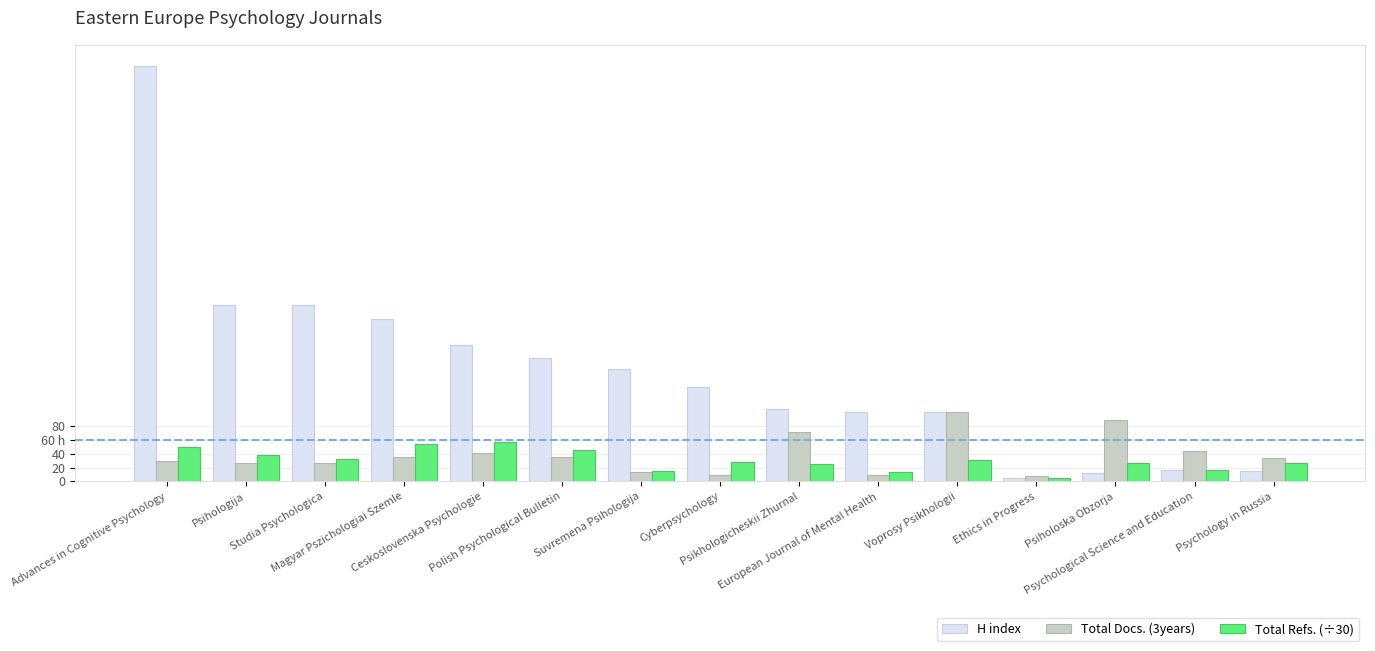

Does the chart contain stacked bars?

No